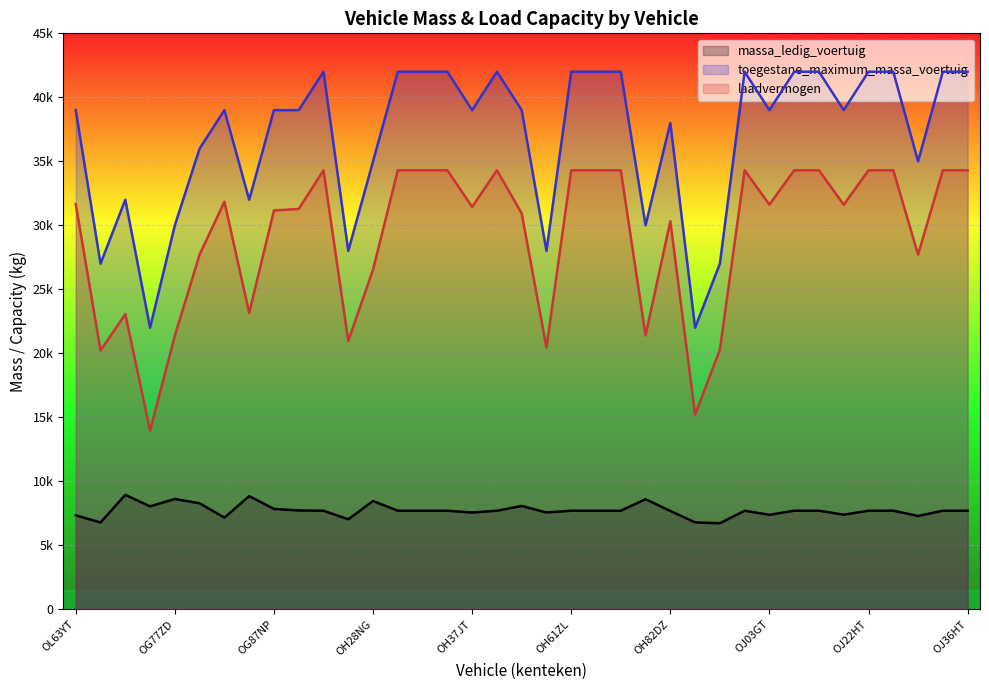

Between OH75DJ and OJ22HT, which series saw the biggest shift?

laadvermogen